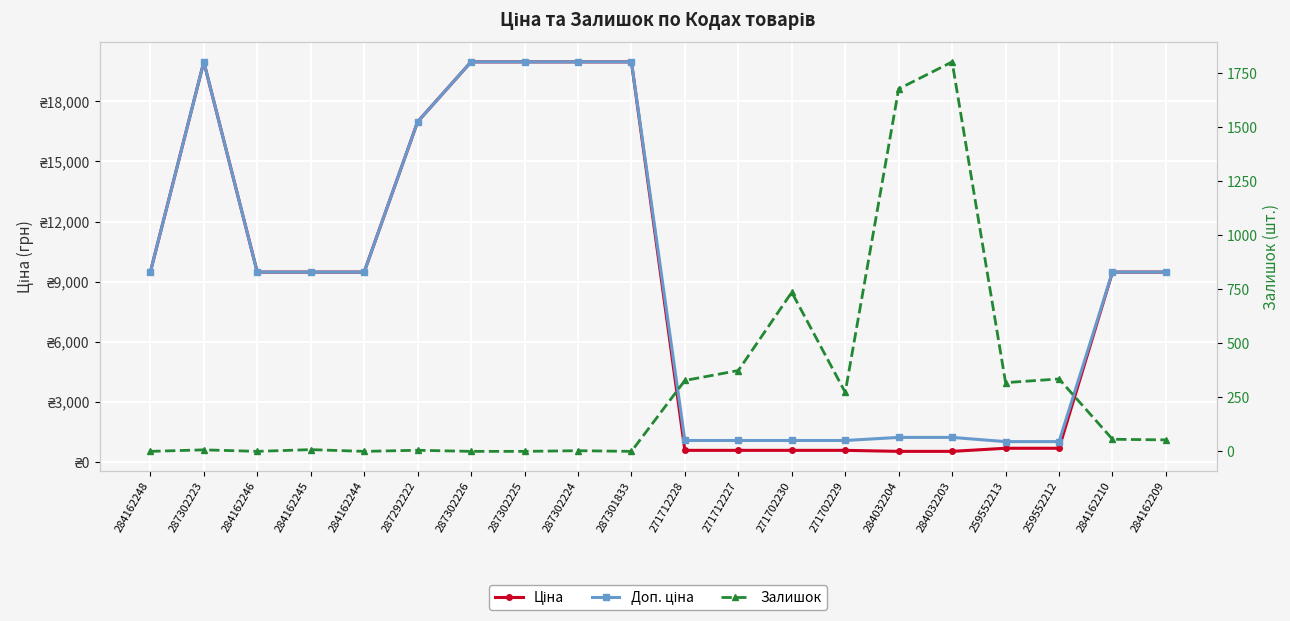

Which series has the largest total across all categories?

Доп. ціна